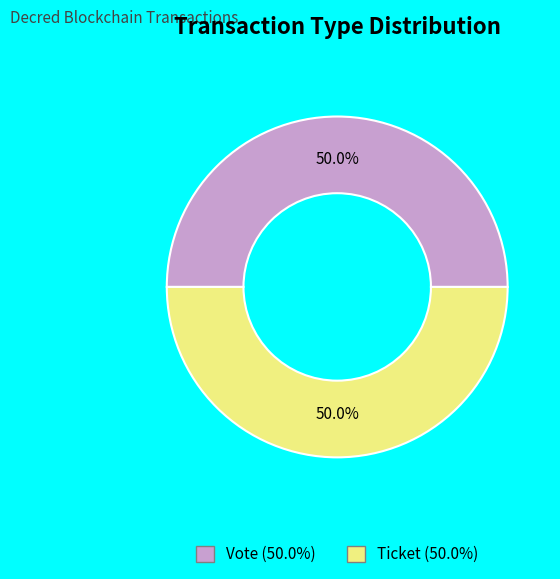

Combined, what portion of the pie is Ticket and Vote?

100.0%